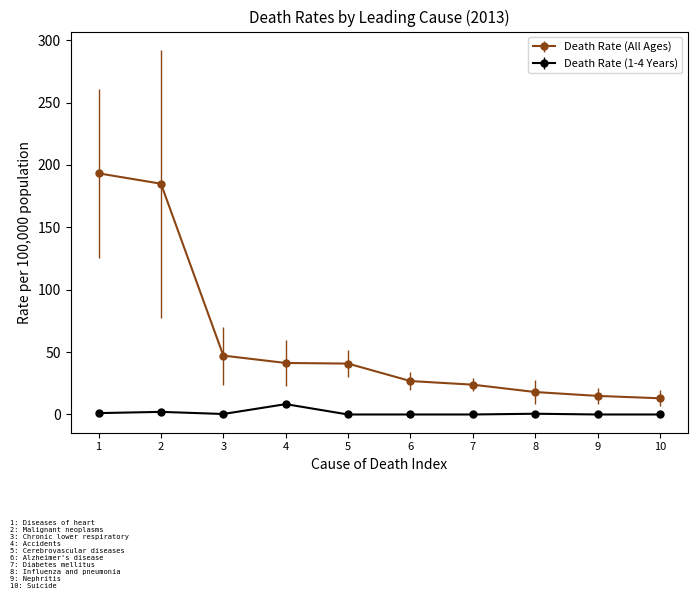

Which series has the widest spread of values?

Death Rate (All Ages)